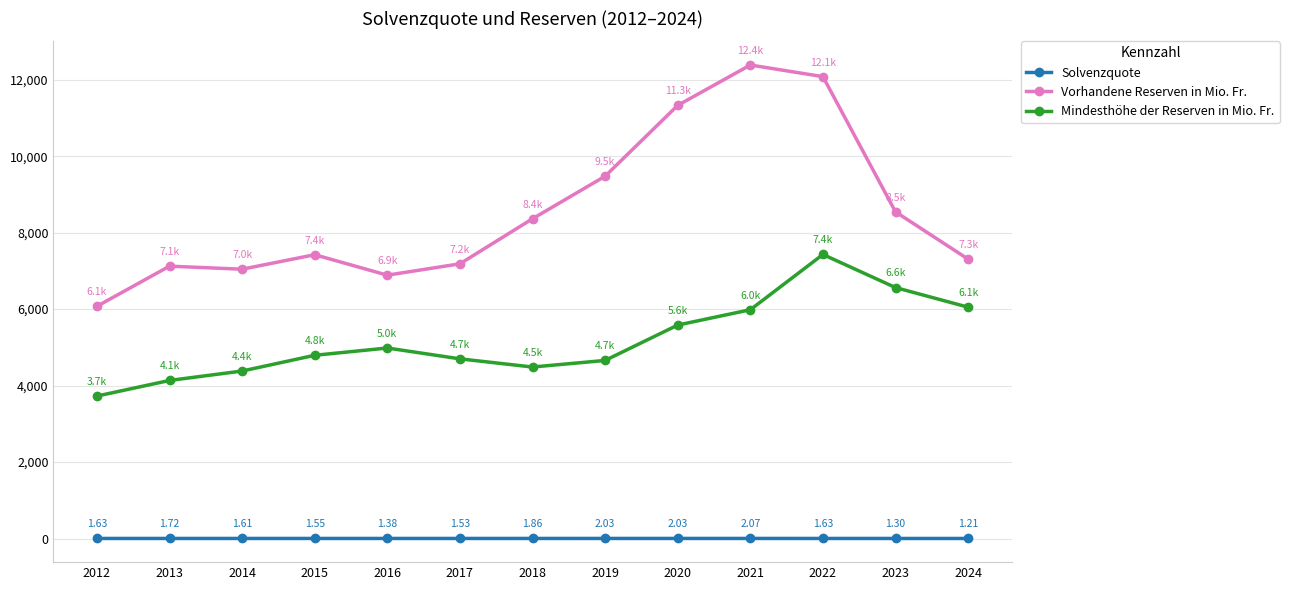

How many data points does each series have?

13